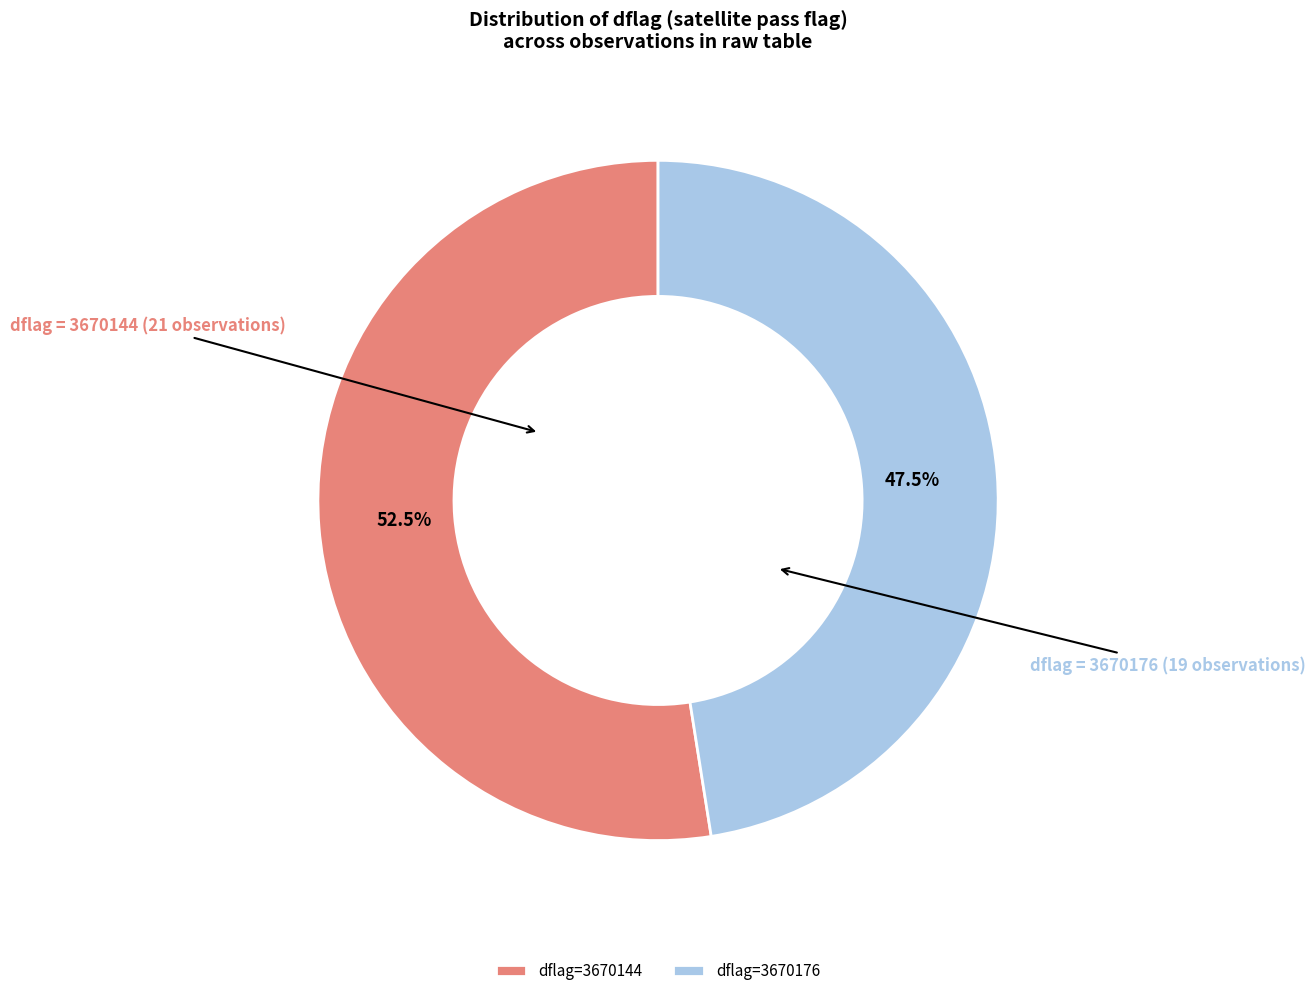

Which category has the smallest portion of the pie?

dflag=3670176